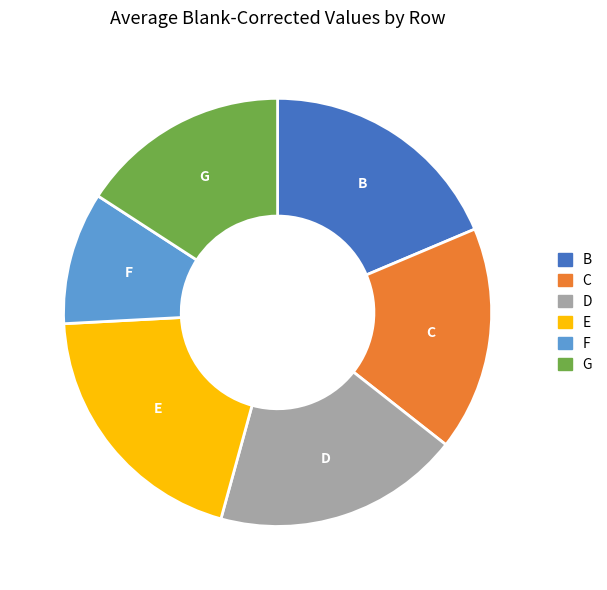

What is the largest slice in the pie chart?

E